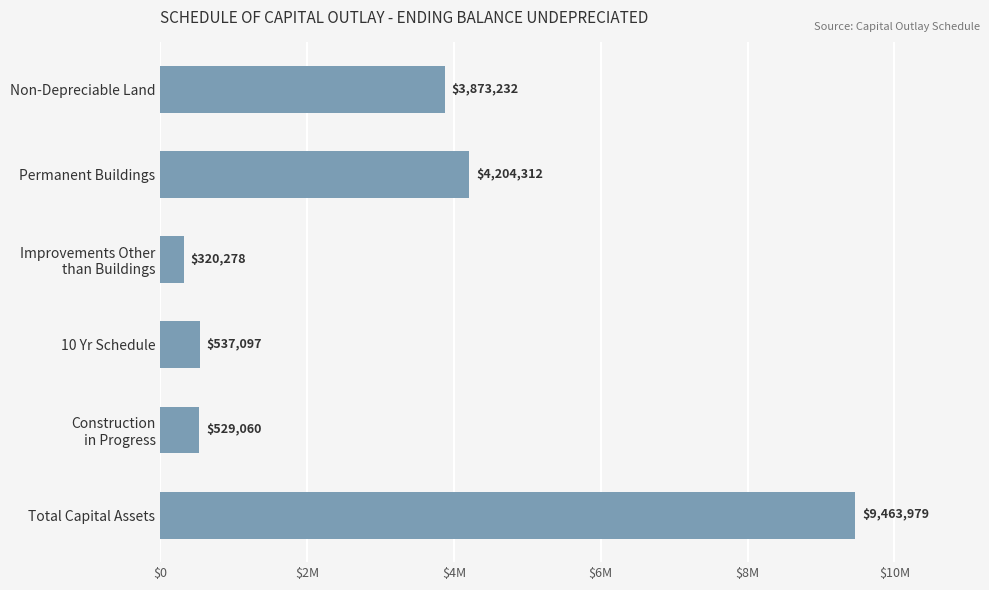

List the labels in order of value, largest first.

Total Capital Assets, Permanent Buildings, Non-Depreciable Land, 10 Yr Schedule, Construction
in Progress, Improvements Other
than Buildings